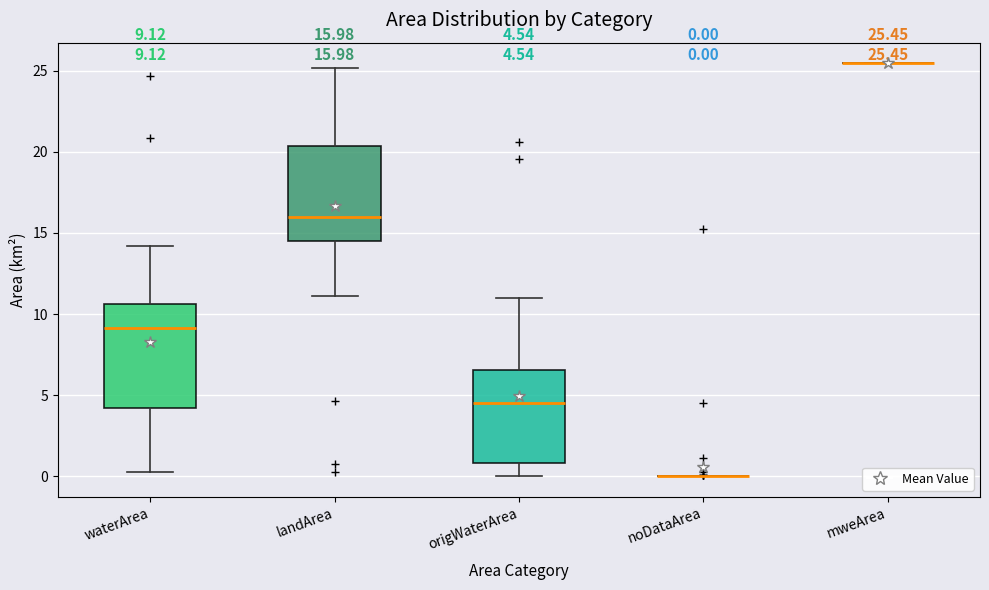

Which box is the tallest, from its lower edge to its upper edge?

waterArea